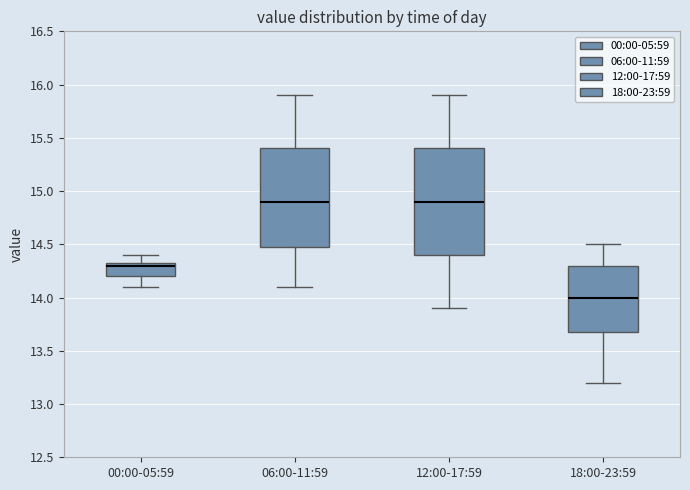

Reading left to right, read every box against the y-axis: the position of its median line, the range the box covers, and the ends of its whiskers. The values are not printed on the chart, so give them approximately, as read against the axis.

00:00-05:59: median 14.30, box 14.20 to 14.35, whiskers 14.10 to 14.40
06:00-11:59: median 14.90, box 14.50 to 15.40, whiskers 14.10 to 15.90
12:00-17:59: median 14.90, box 14.40 to 15.40, whiskers 13.90 to 15.90
18:00-23:59: median 14.00, box 13.70 to 14.30, whiskers 13.20 to 14.50